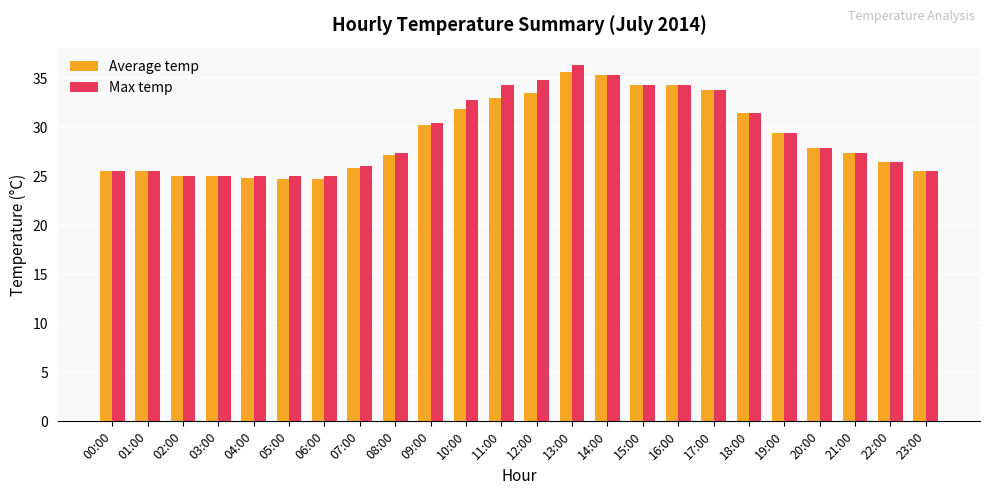

What is the total value across all series at 05:00?

49.7